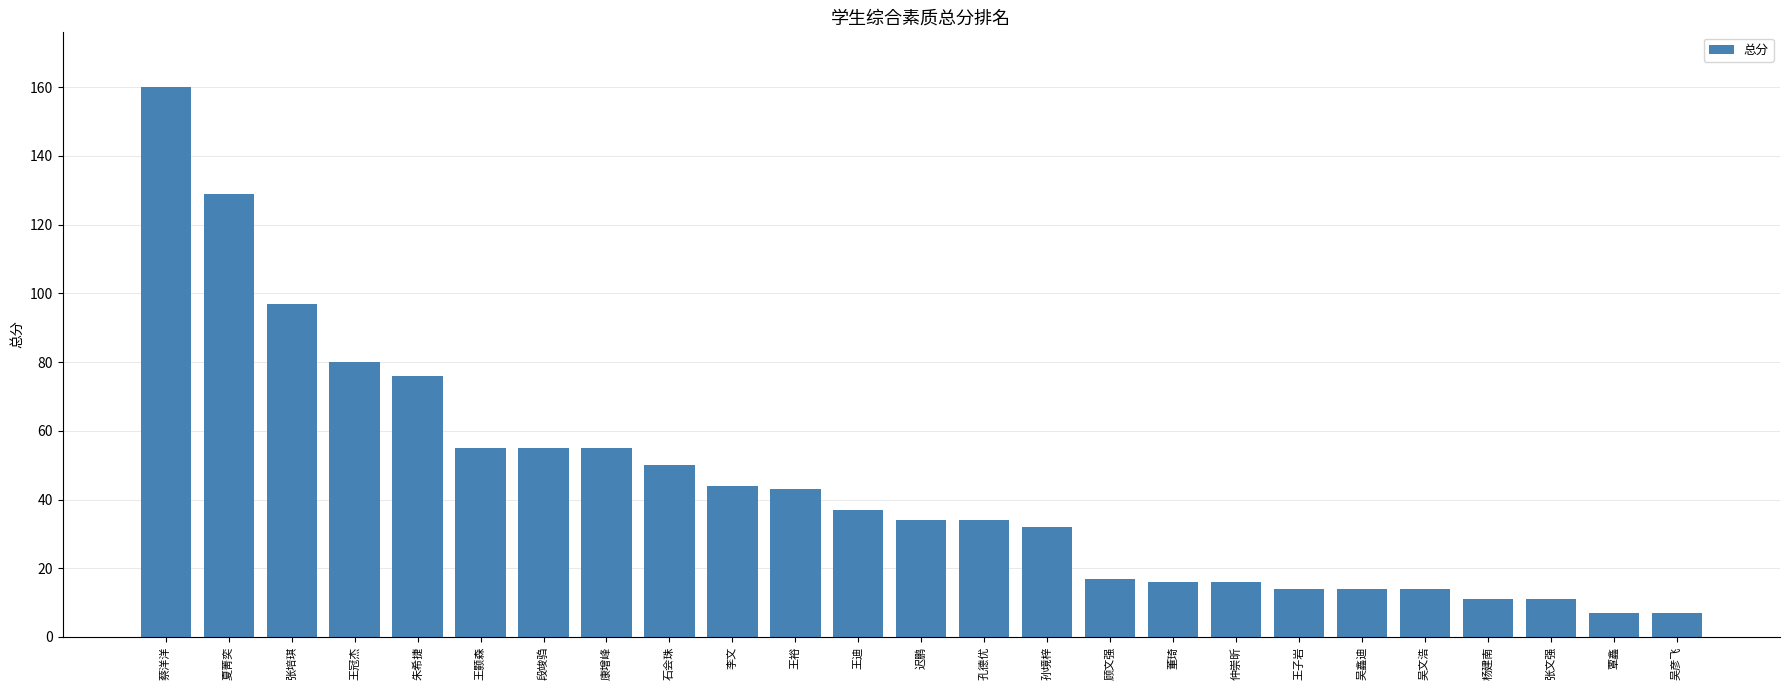

What is the average value?

44